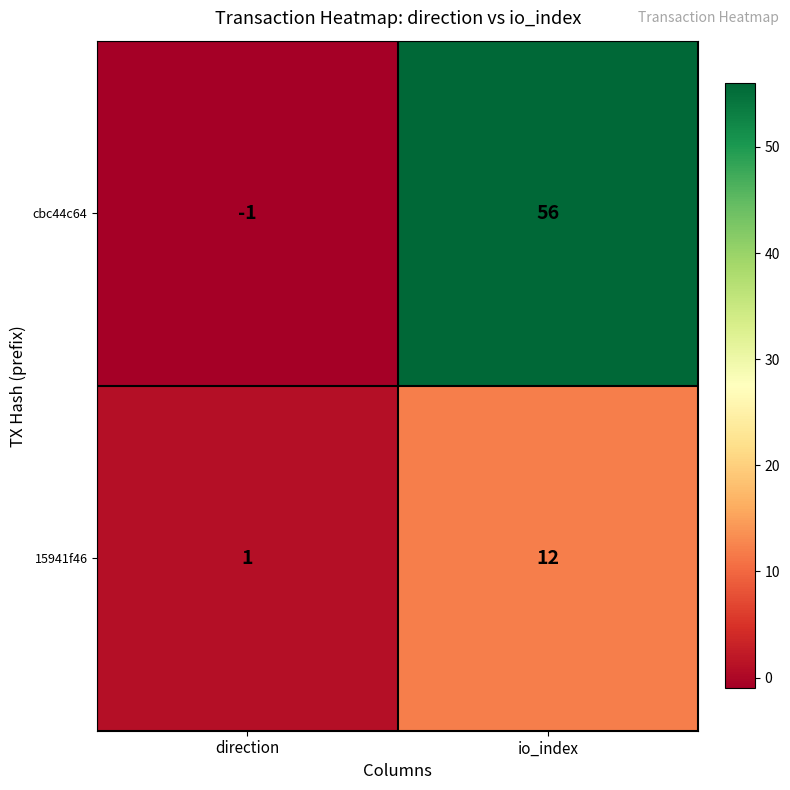

Which series has the widest spread of values?

cbc44c64